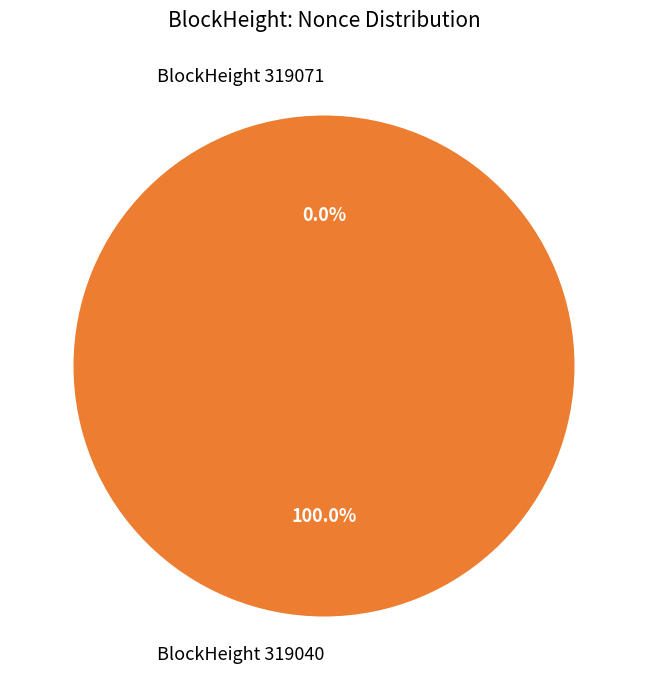

True or false: 319040 accounts for 91% of the total.

False